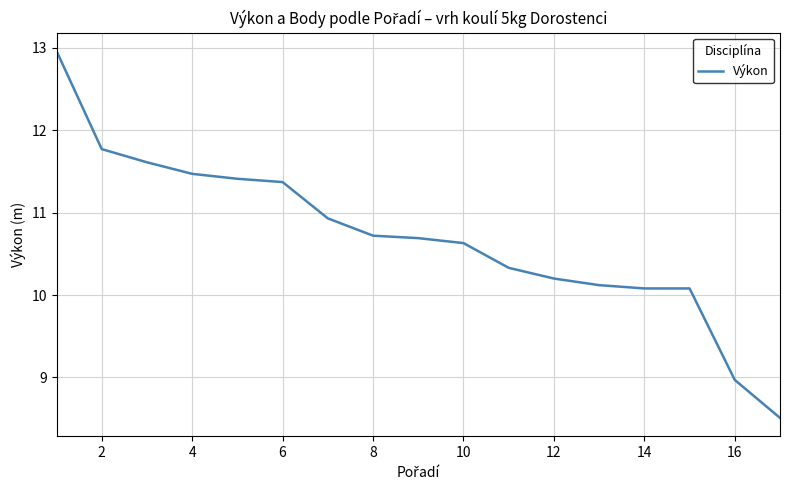

What is the minimum value shown in the chart?

8.5